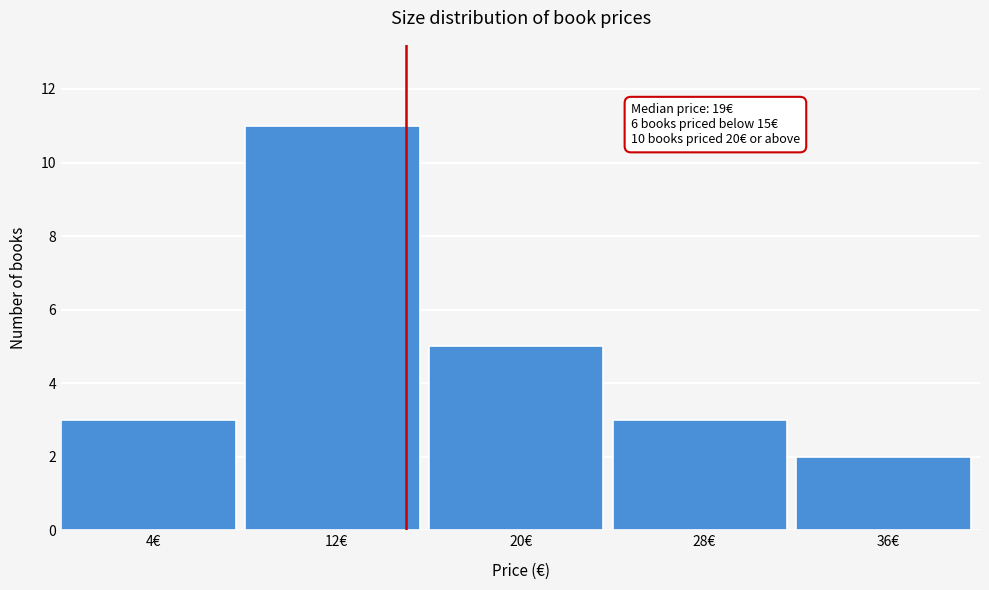

Reading right to left, list all the values displayed in this chart.

36€=2	28€=3	20€=5	12€=11	4€=3